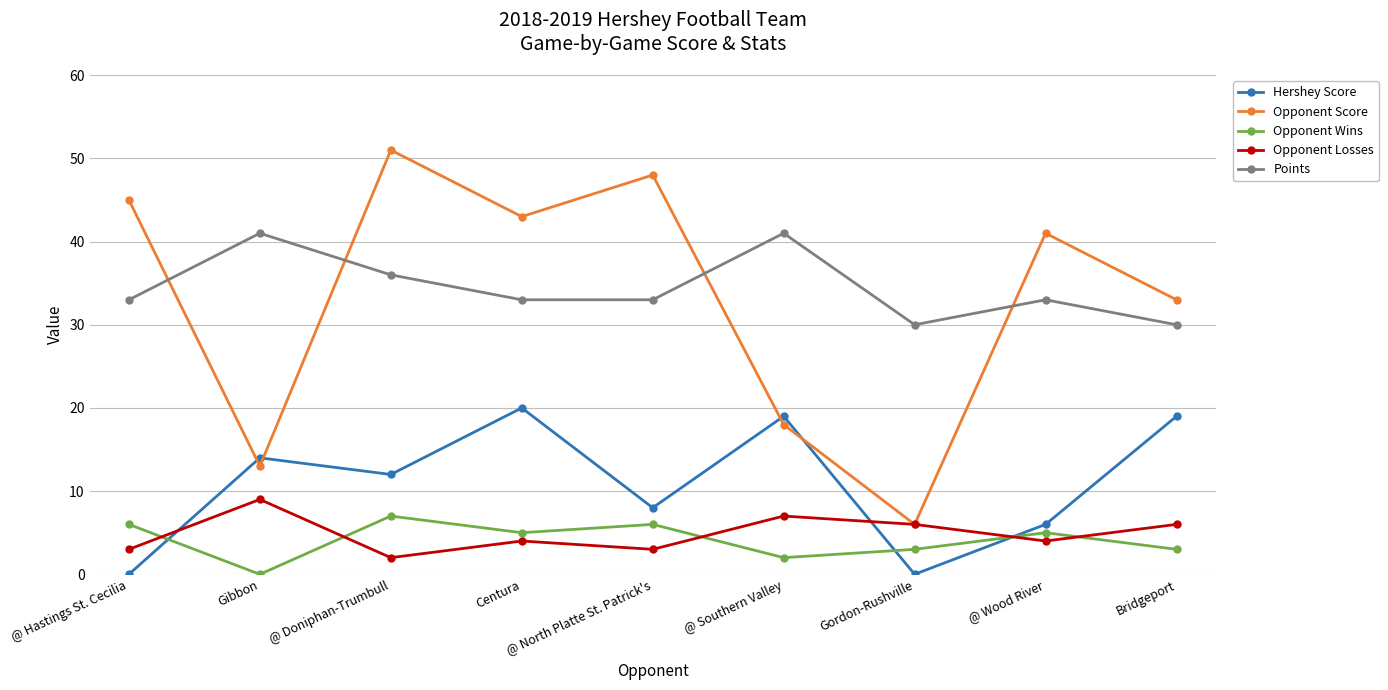

Rank the series by their maximum value, from lowest to highest.

Opponent Wins, Opponent Losses, Hershey Score, Points, Opponent Score